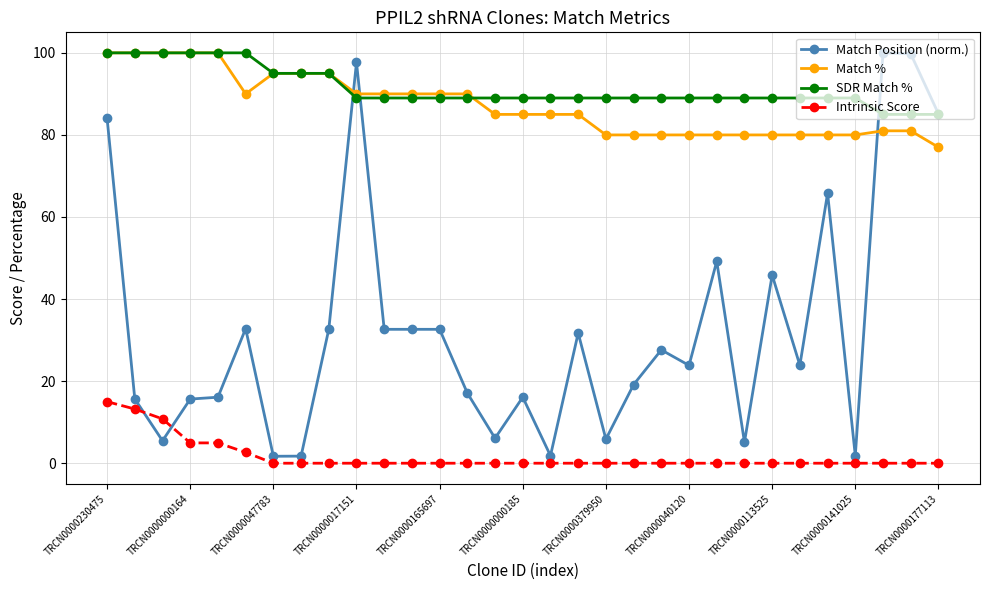

What is the lowest value of the Match % series?

77.0